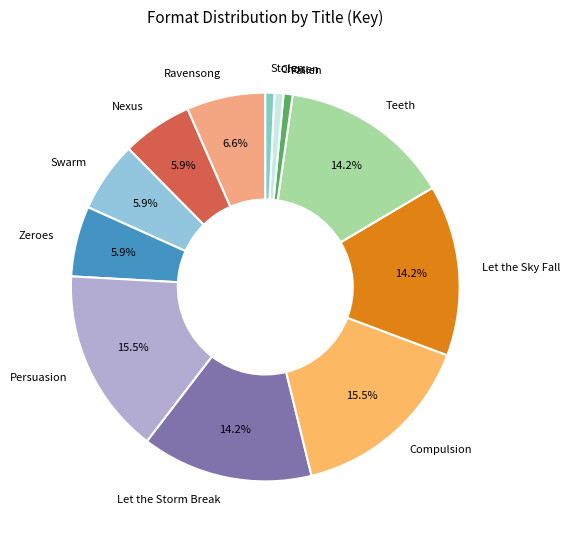

Does any single category account for the majority?

No